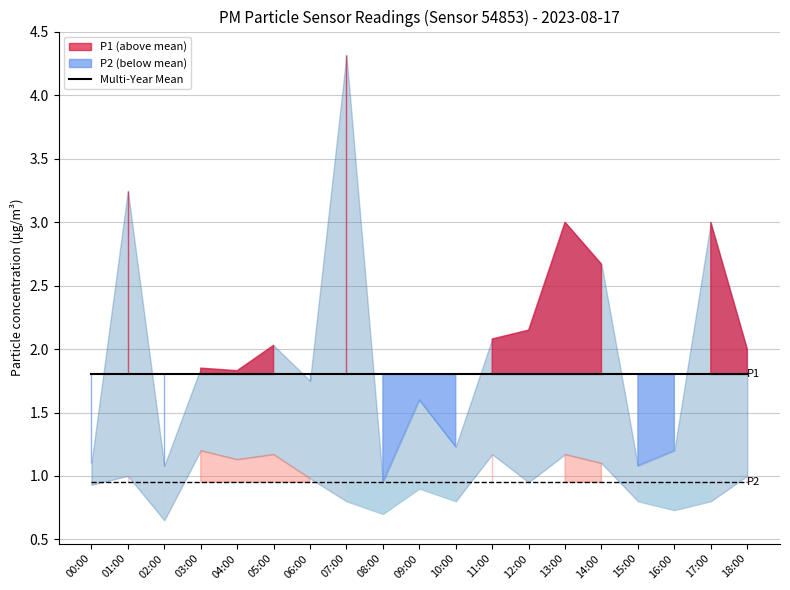

Is it true that P2 Multi-Year Mean equals 0.3 at 13:00?

False